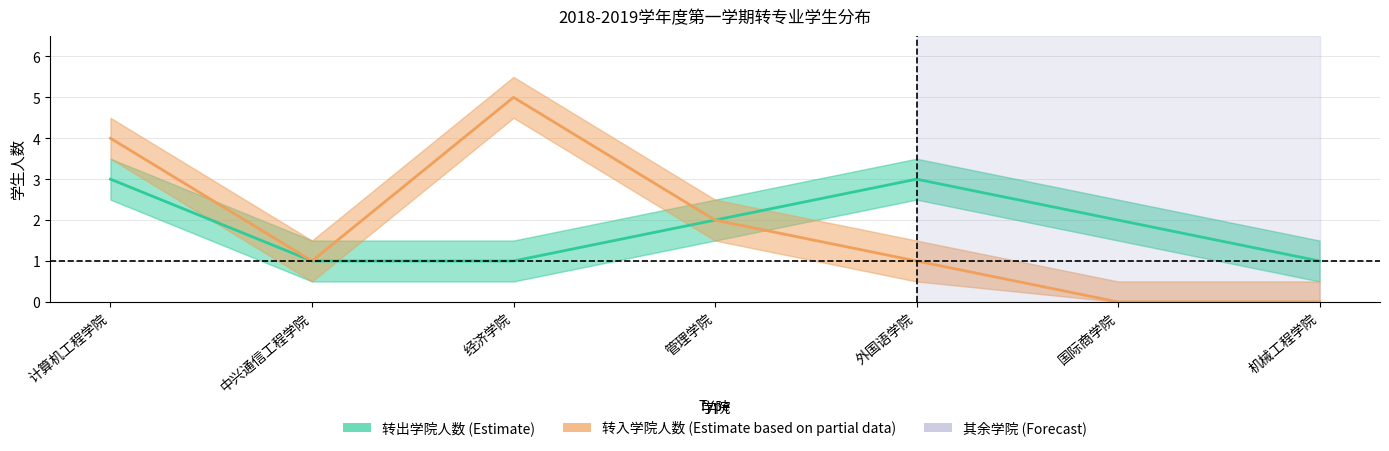

Is it true that 转入学院人数 (Estimate based on partial data) equals 0 at 机械工程学院?

True